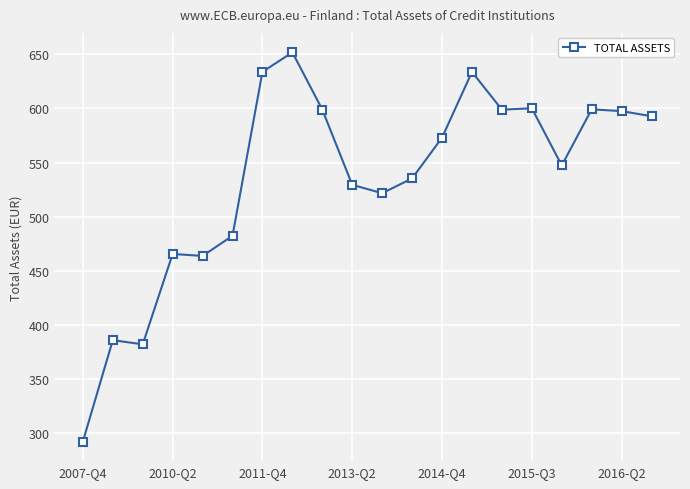

What is the minimum value shown in the chart?

292.2